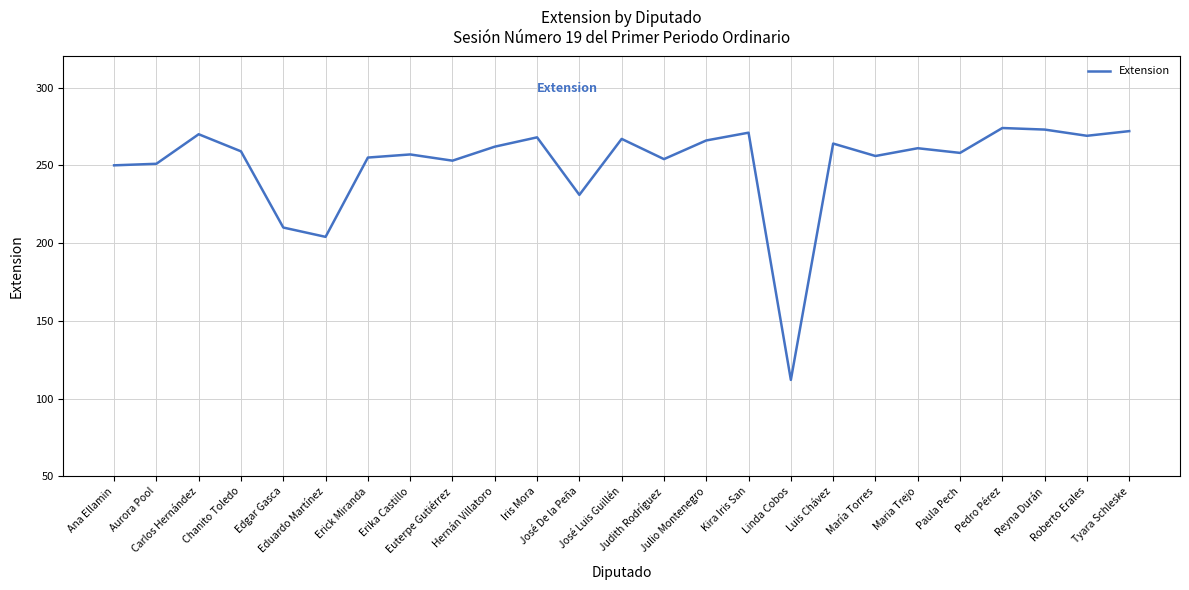

Between María Torres and Euterpe Gutiérrez, which is larger?

María Torres